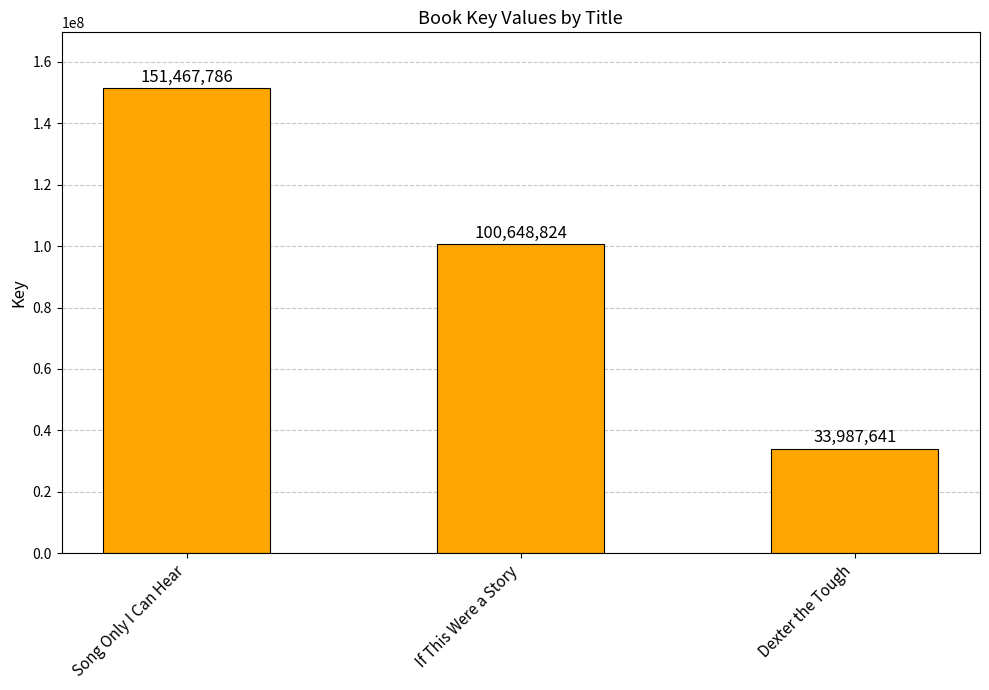

The value at Song Only I Can Hear is 92223824. True or false?

False